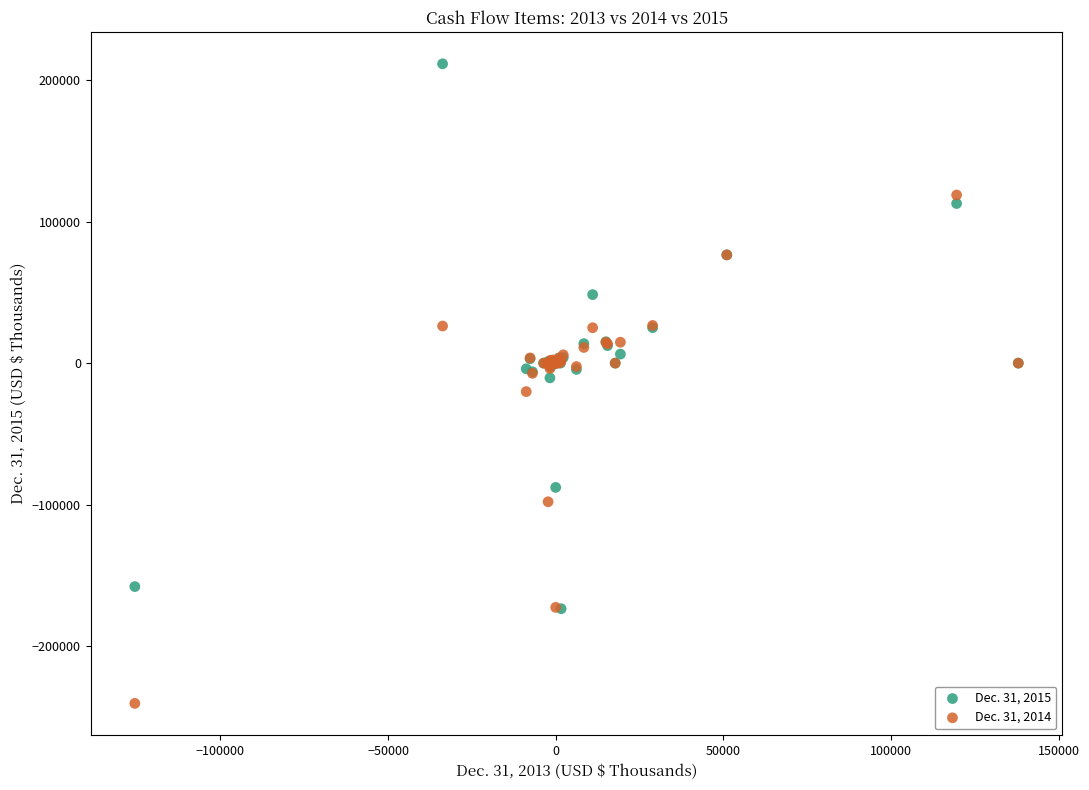

What are all the series names shown in the legend?

Dec. 31, 2015, Dec. 31, 2014